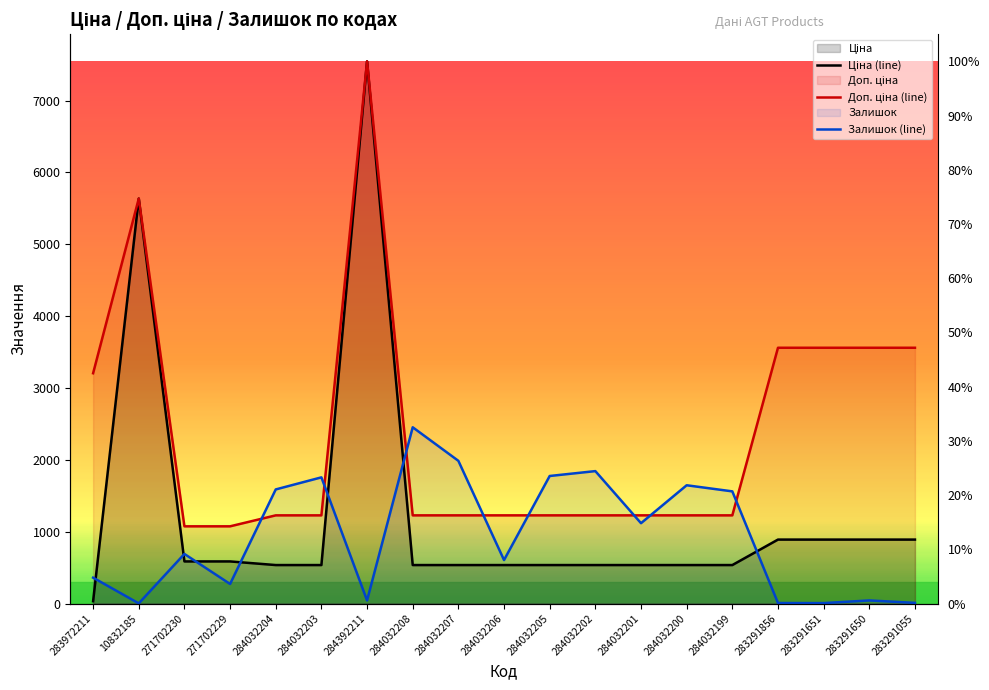

What is the label of the 14th point from the right?

284032203